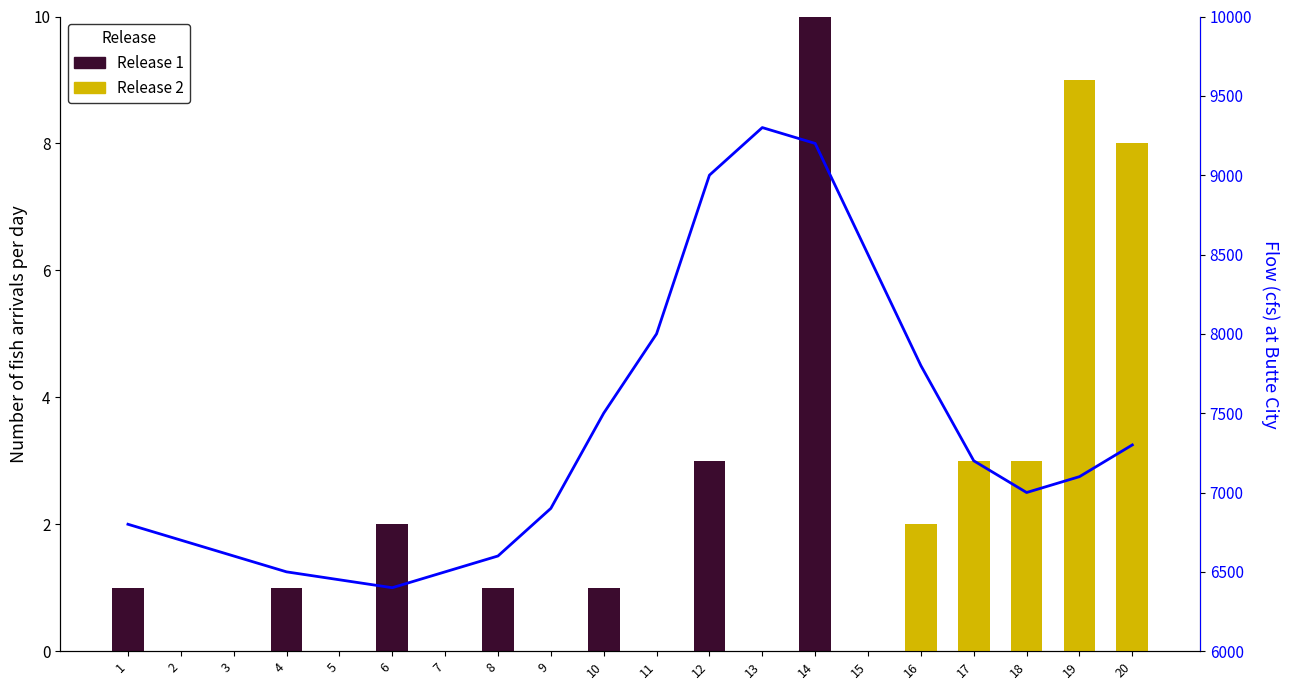

What is the maximum value shown in the chart?

9300